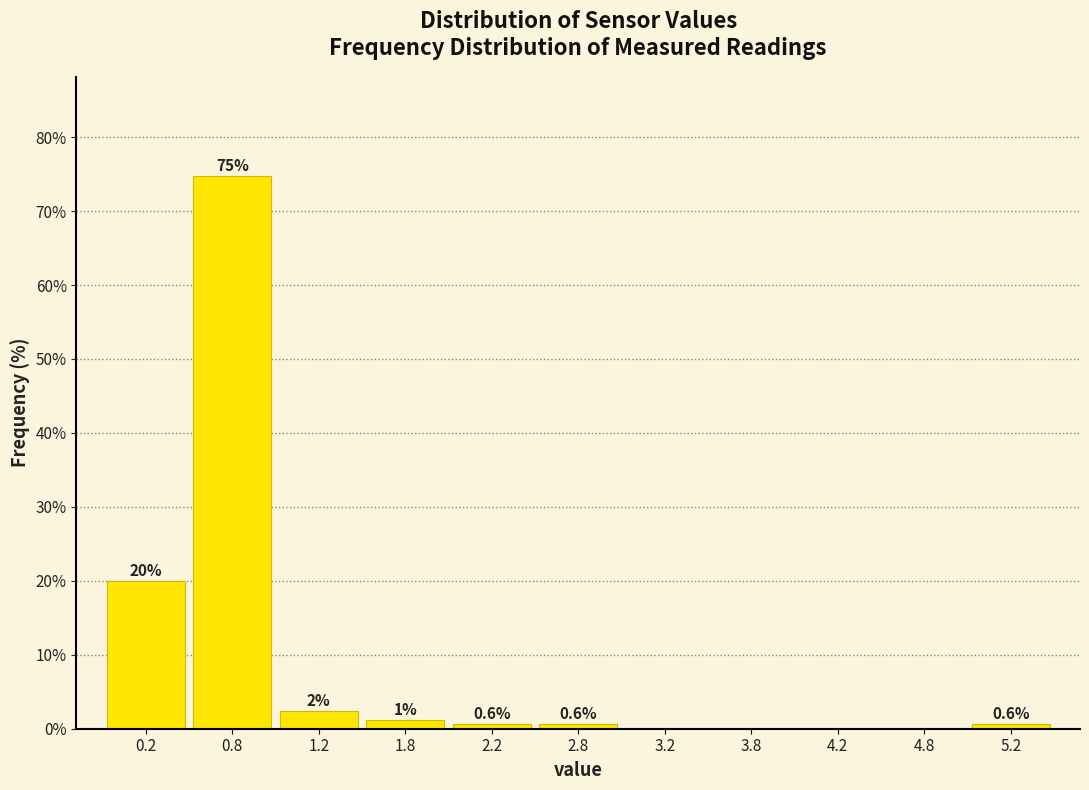

Which range on the x-axis has the tallest bar?

0.5 to 1.0